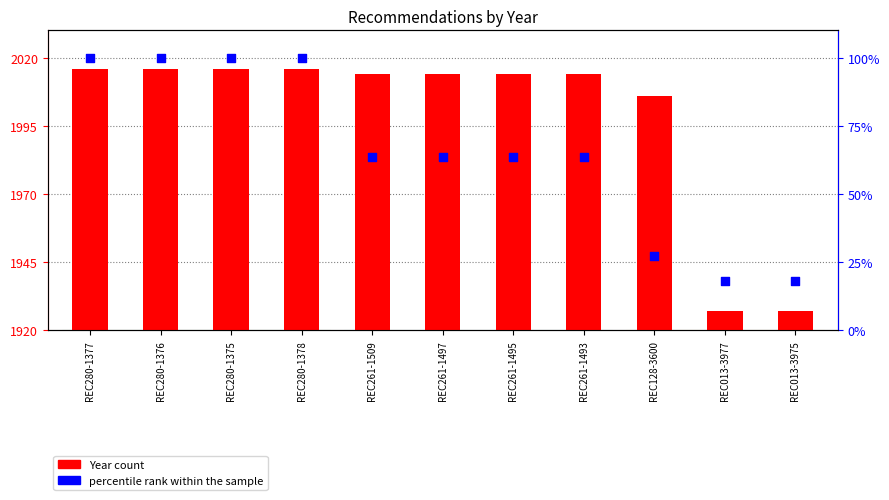

Which series has the widest spread of Y values?

Year (above 1920)